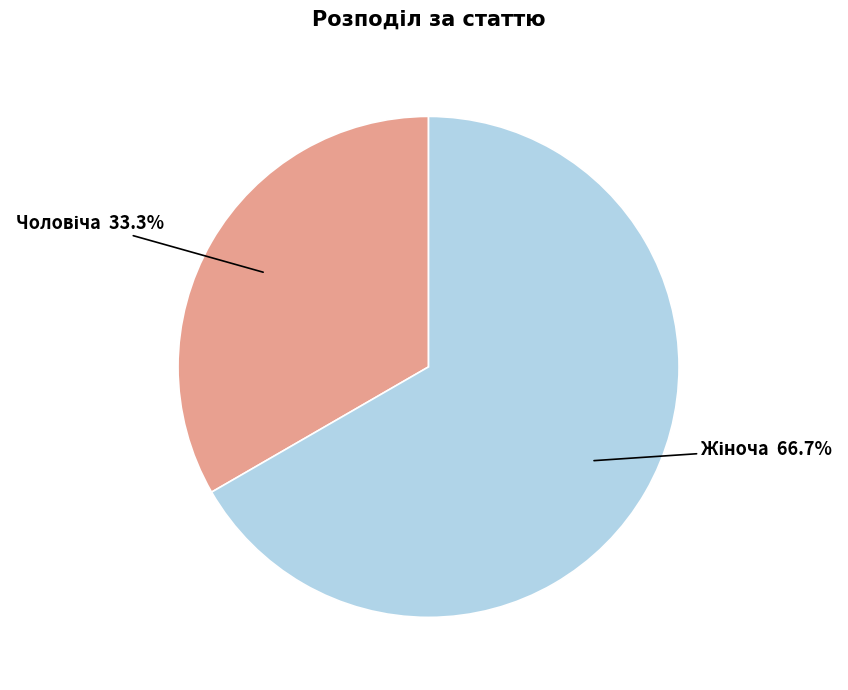

Is there any slice that represents more than half of the pie?

Yes